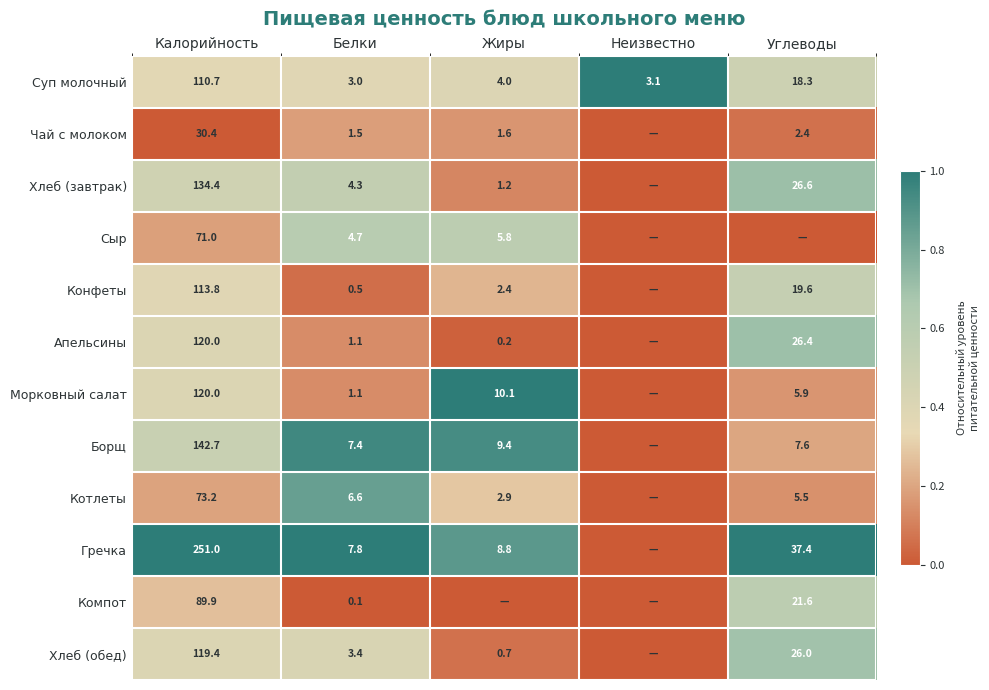

Is it true that Суп молочный equals 4.0 at Жиры?

True